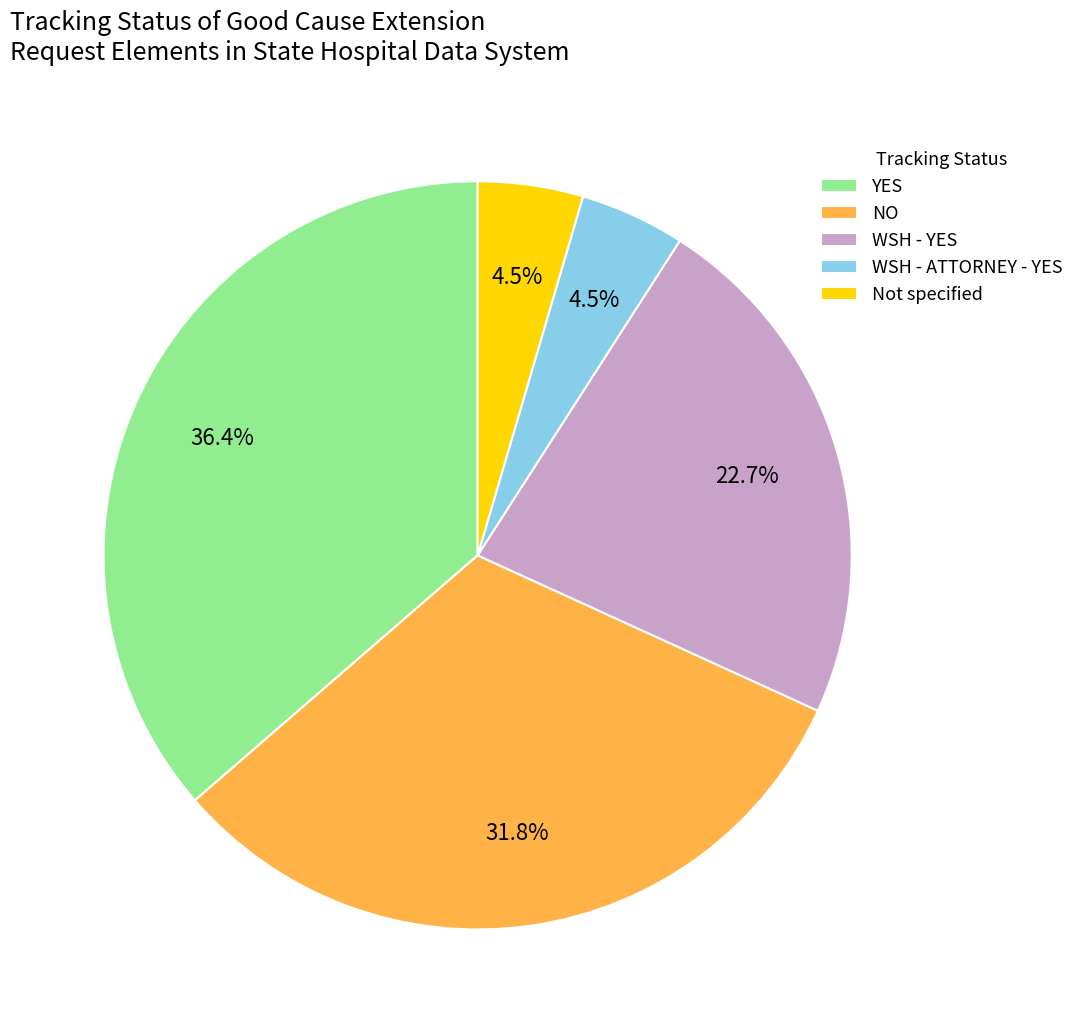

Which slice is the largest?

YES